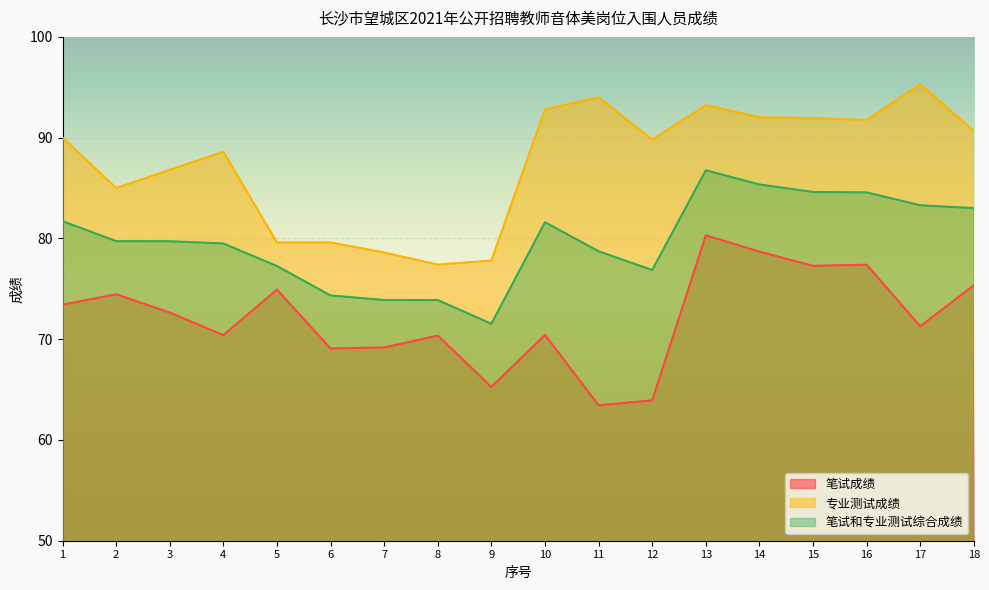

What is the difference between the maximum and minimum values in the 专业测试成绩 series?

17.9